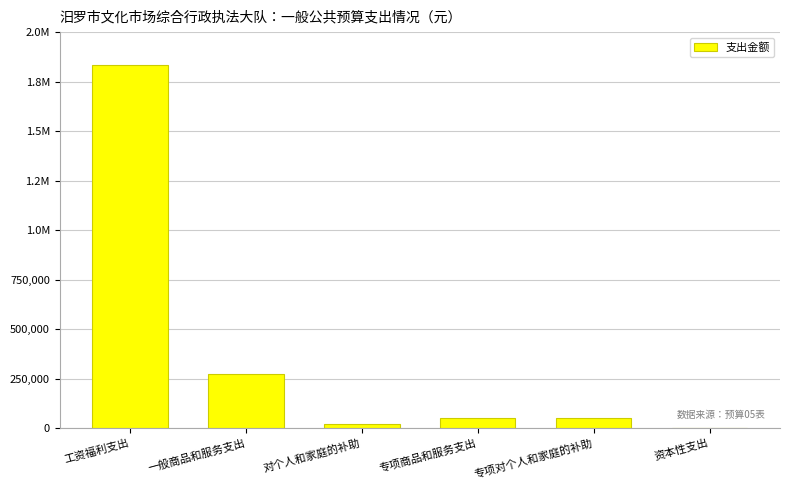

Are the bars horizontal?

No